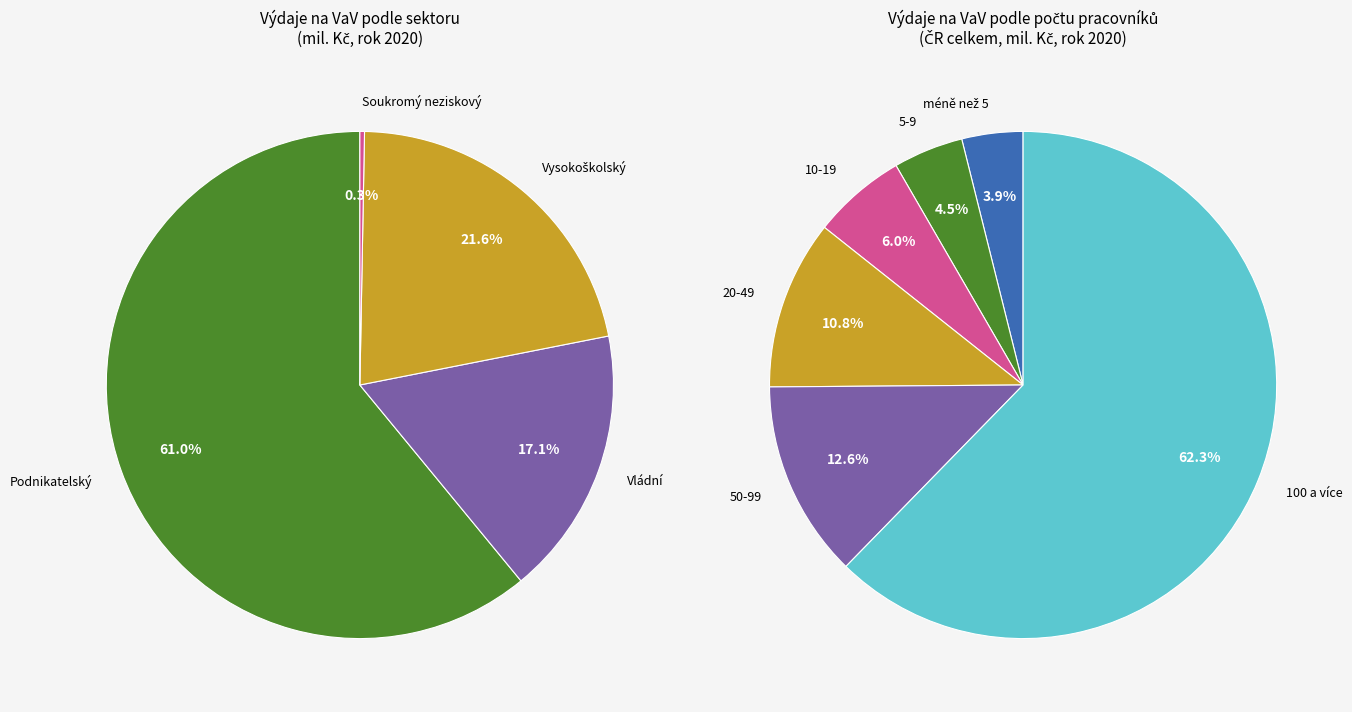

Which slice is the largest?

Podnikatelský